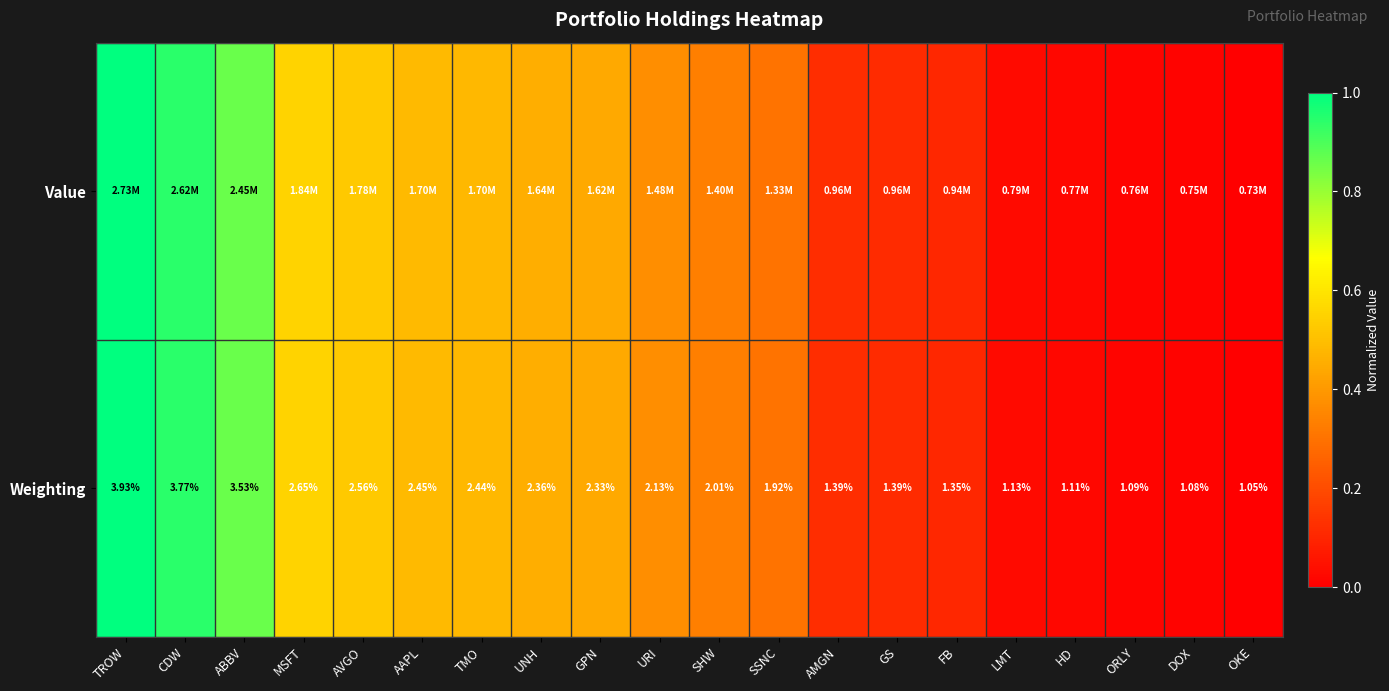

At which label does Weighting first exceed 2?

TROW